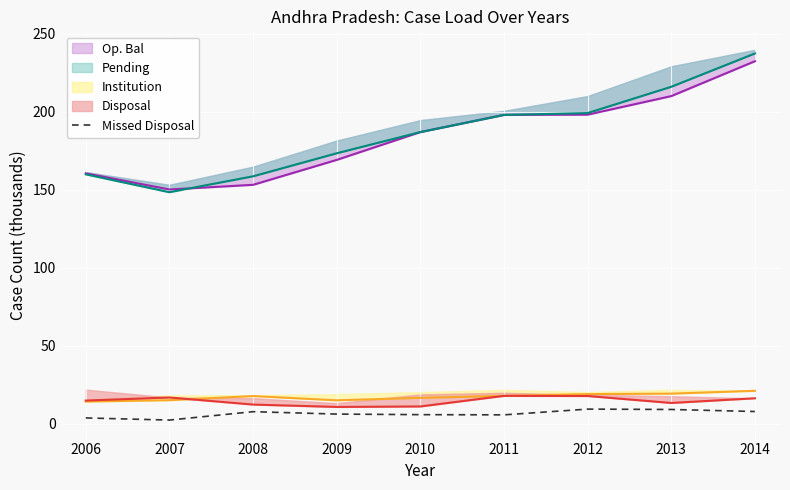

True or false: the data has more than 2 interior local peaks.

False